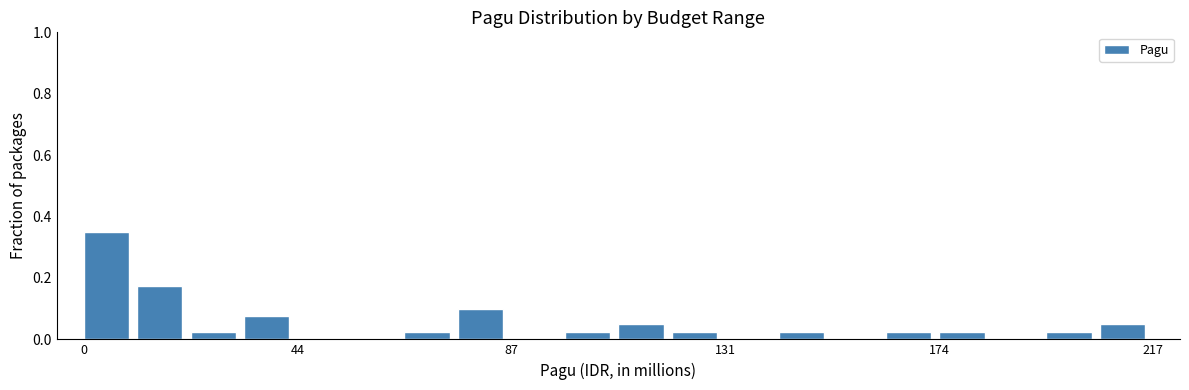

Read against the x-axis, roughly where is the centre of the tallest bar?

5